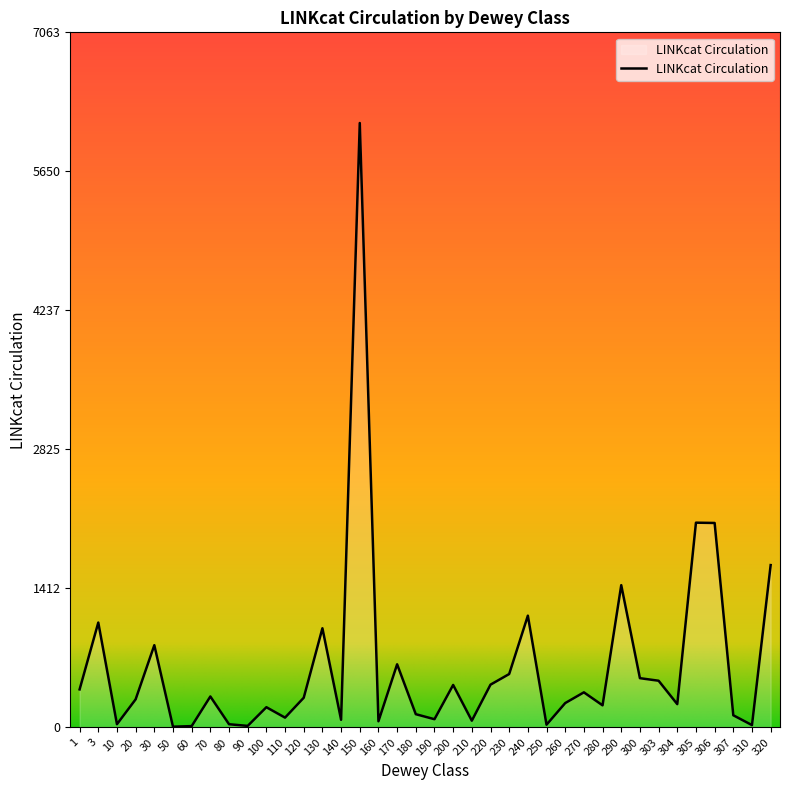

What is the difference between the maximum and minimum values?

6134